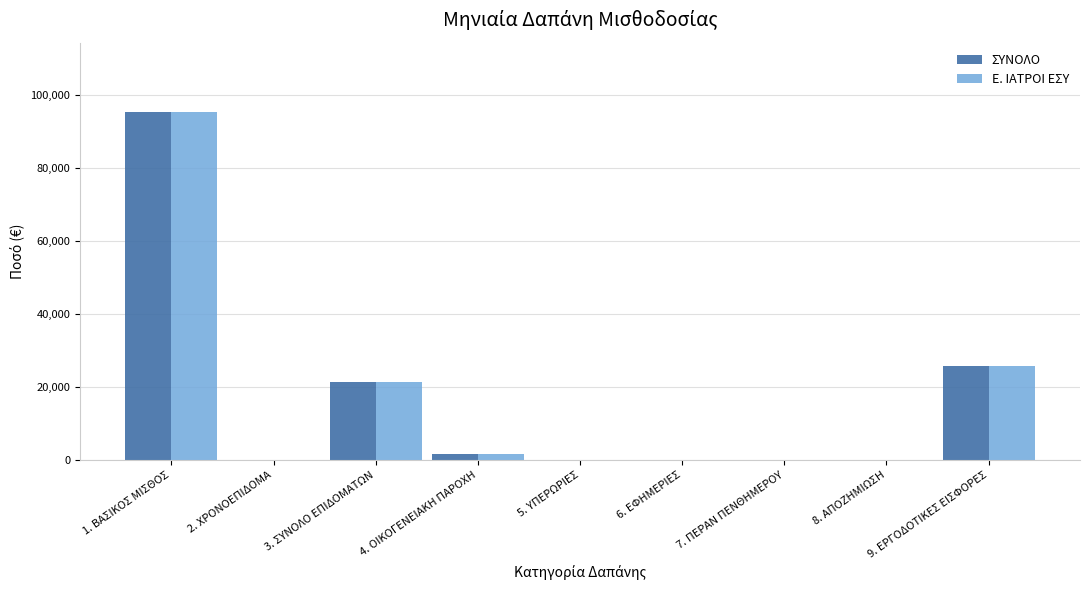

Reading left to right, what are all the values shown in this chart?

ΣΥΝΟΛΟ: 1. ΒΑΣΙΚΟΣ ΜΙΣΘΟΣ=95305.8	2. ΧΡΟΝΟΕΠΙΔΟΜΑ=0.0	3. ΣΥΝΟΛΟ ΕΠΙΔΟΜΑΤΩΝ=21257.6	4. ΟΙΚΟΓΕΝΕΙΑΚΗ ΠΑΡΟΧΗ=1630.0	5. ΥΠΕΡΩΡΙΕΣ=0.0	6. ΕΦΗΜΕΡΙΕΣ=0.0	7. ΠΕΡΑΝ ΠΕΝΘΗΜΕΡΟΥ=0.0	8. ΑΠΟΖΗΜΙΩΣΗ=0.0	9. ΕΡΓΟΔΟΤΙΚΕΣ ΕΙΣΦΟΡΕΣ=25690.8
Ε. ΙΑΤΡΟΙ ΕΣΥ: 1. ΒΑΣΙΚΟΣ ΜΙΣΘΟΣ=95305.8	2. ΧΡΟΝΟΕΠΙΔΟΜΑ=0.0	3. ΣΥΝΟΛΟ ΕΠΙΔΟΜΑΤΩΝ=21257.6	4. ΟΙΚΟΓΕΝΕΙΑΚΗ ΠΑΡΟΧΗ=1630.0	5. ΥΠΕΡΩΡΙΕΣ=0.0	6. ΕΦΗΜΕΡΙΕΣ=0.0	7. ΠΕΡΑΝ ΠΕΝΘΗΜΕΡΟΥ=0.0	8. ΑΠΟΖΗΜΙΩΣΗ=0.0	9. ΕΡΓΟΔΟΤΙΚΕΣ ΕΙΣΦΟΡΕΣ=25690.8